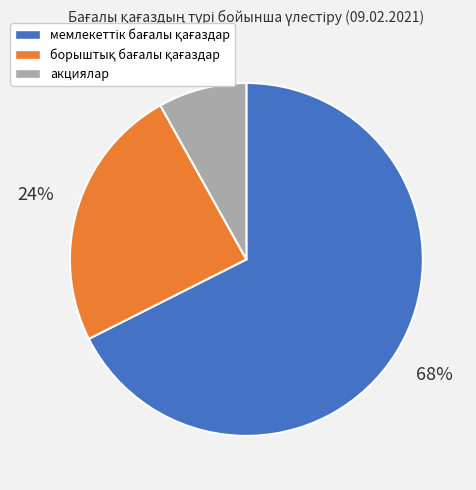

Which slice is the smallest?

акциялар